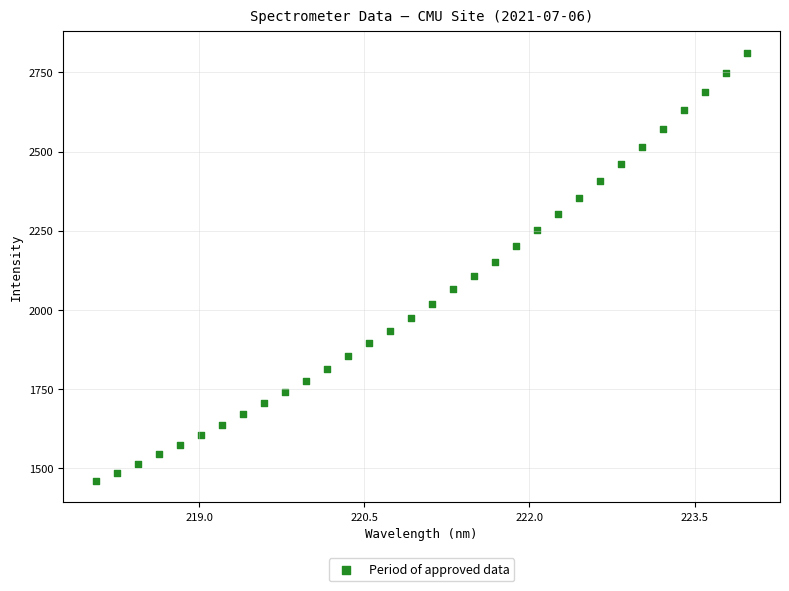

What is the range of X values (max minus min)?

5.9